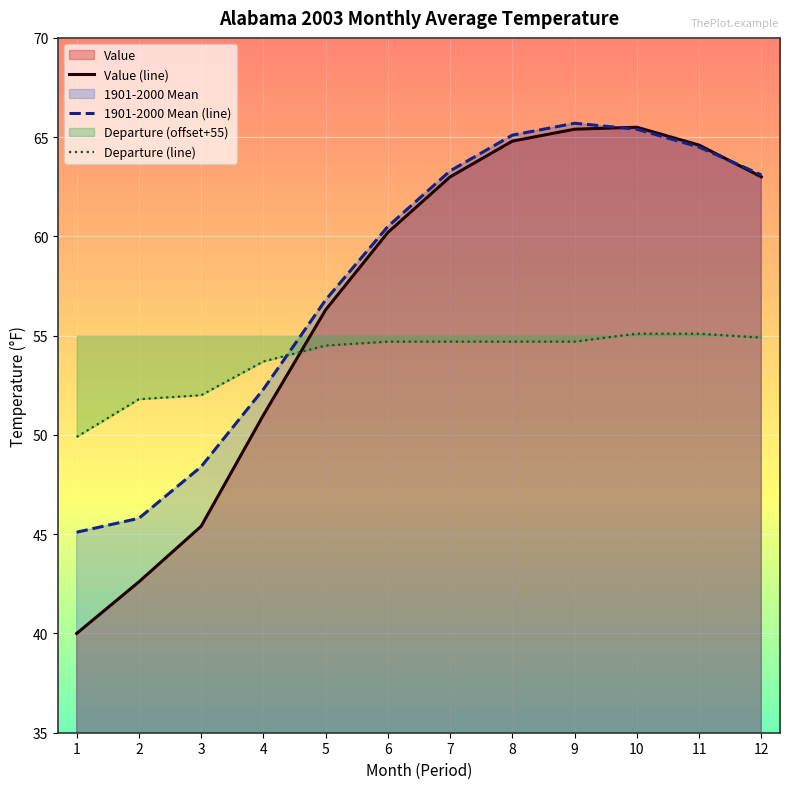

True or false: 1901-2000 Mean (line) and Value (line) cross at least once.

True